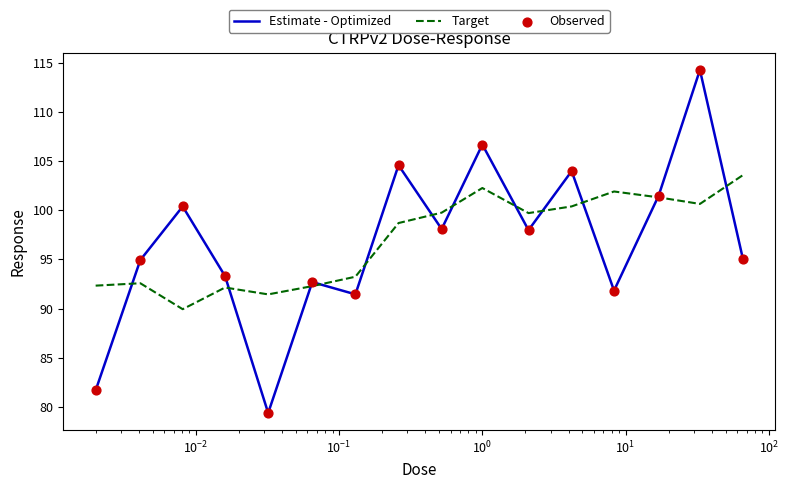

Which series has the widest spread of values?

Estimate - Optimized